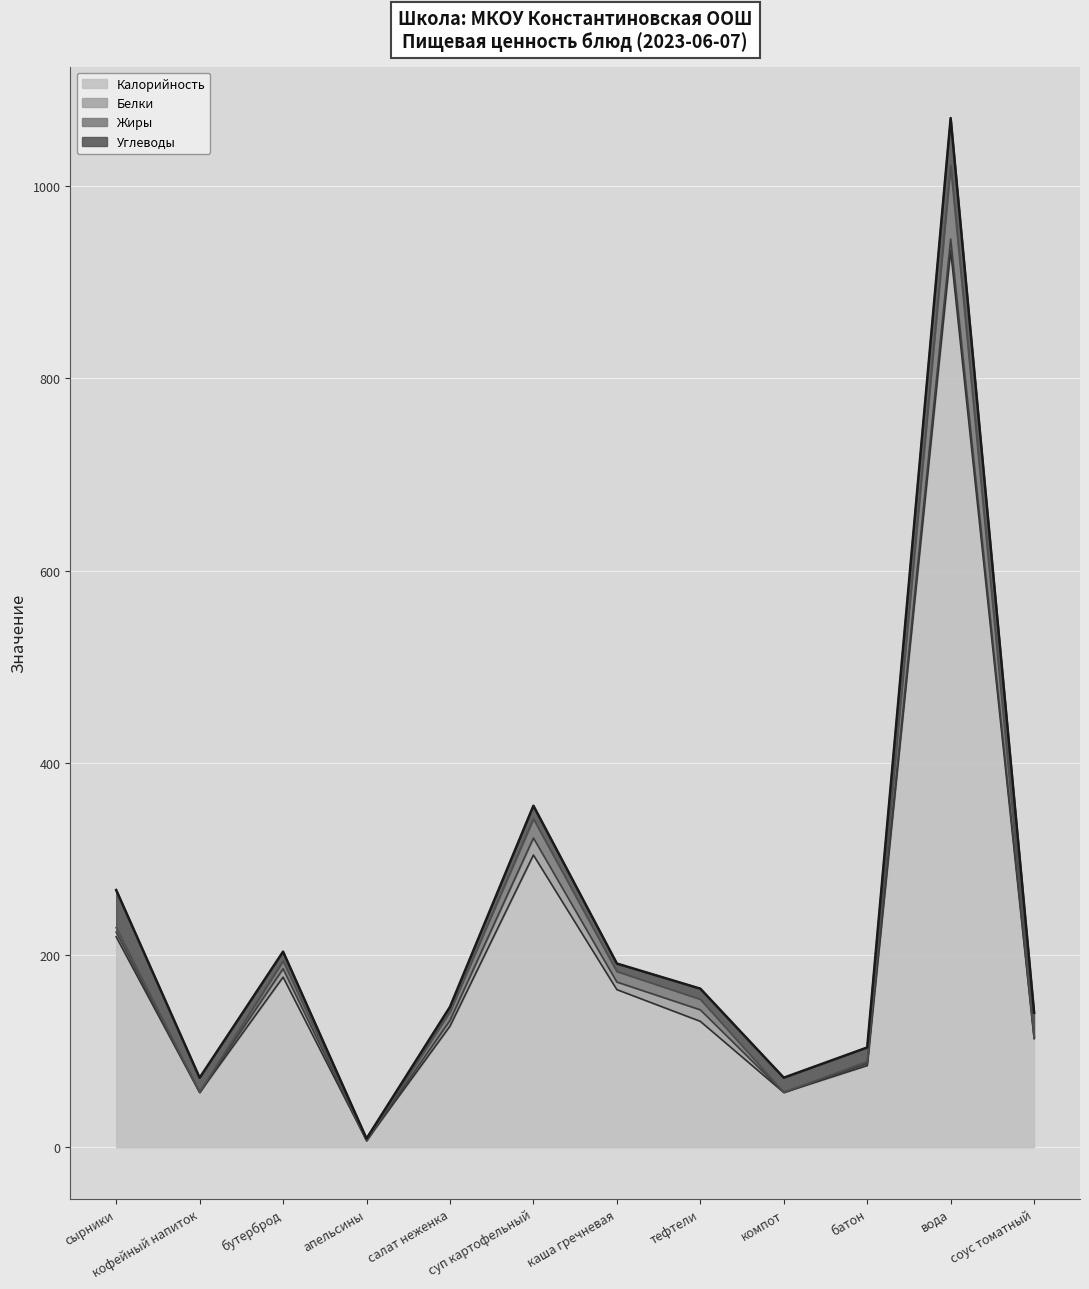

At which label does Калорийность first exceed 131?

сырники